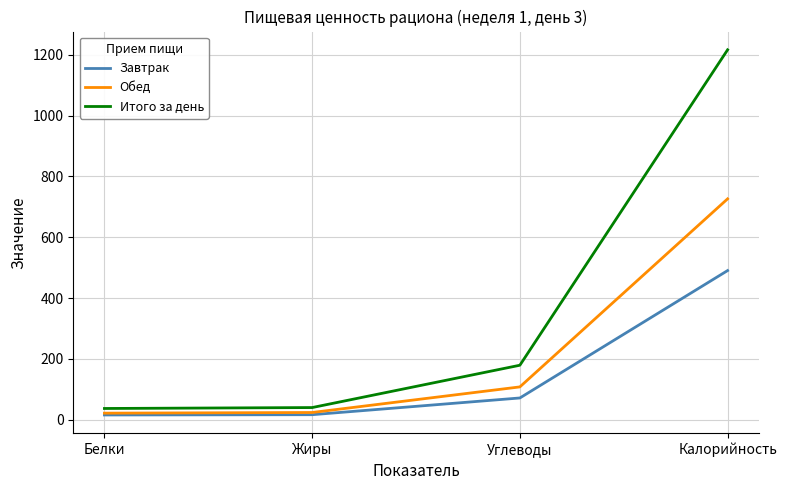

What are all the series names shown in the legend?

Завтрак, Обед, Итого за день